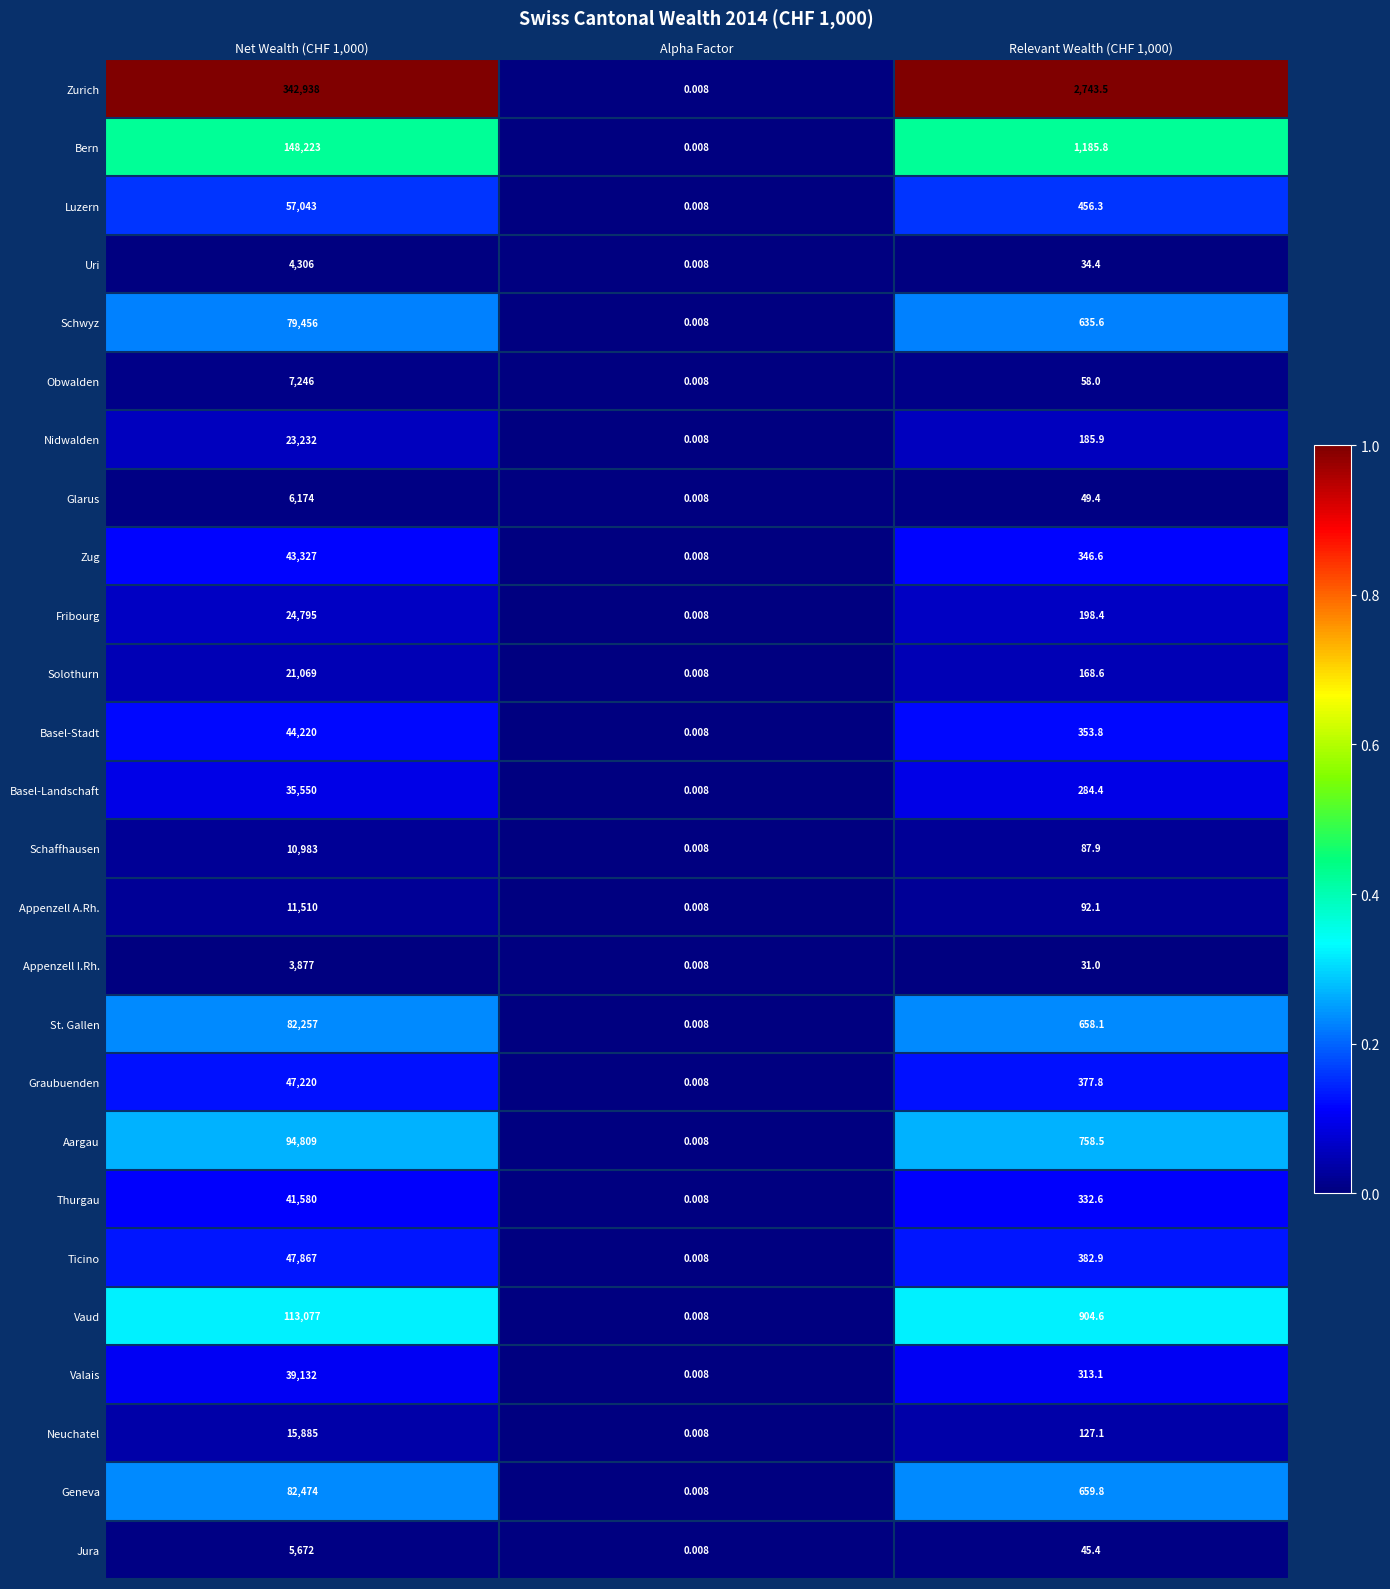

Which series has the widest spread of values?

Zurich